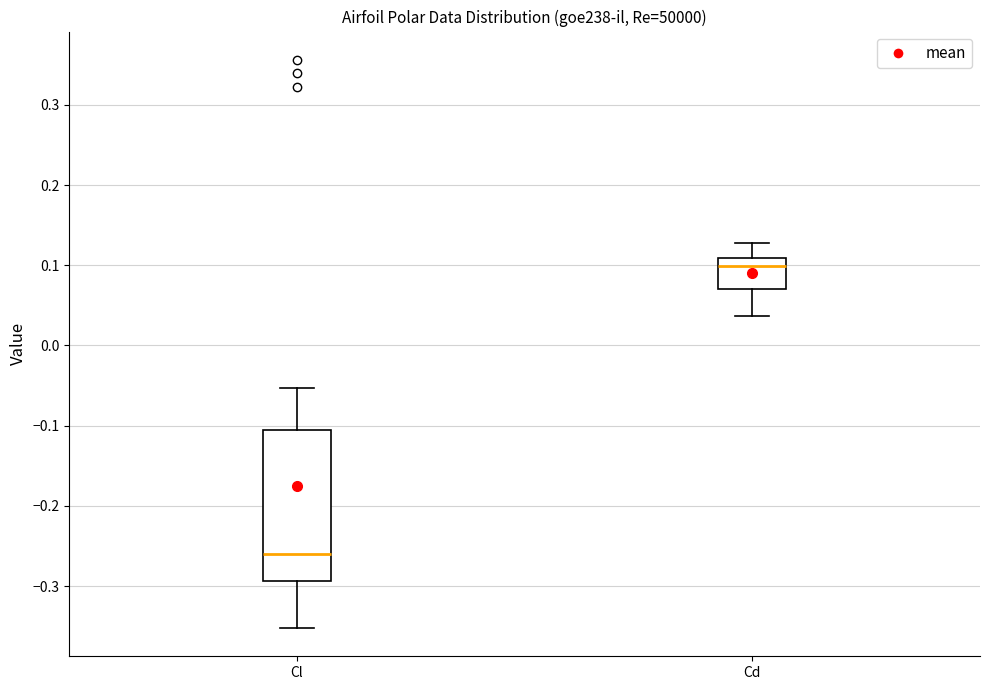

Reading left to right, read every box against the y-axis: the position of its median line, the range the box covers, and the ends of its whiskers. The values are not printed on the chart, so give them approximately, as read against the axis.

Cl: median -0.26, box -0.29 to -0.11, whiskers -0.35 to -0.05
Cd: median 0.10, box 0.07 to 0.11, whiskers 0.04 to 0.13